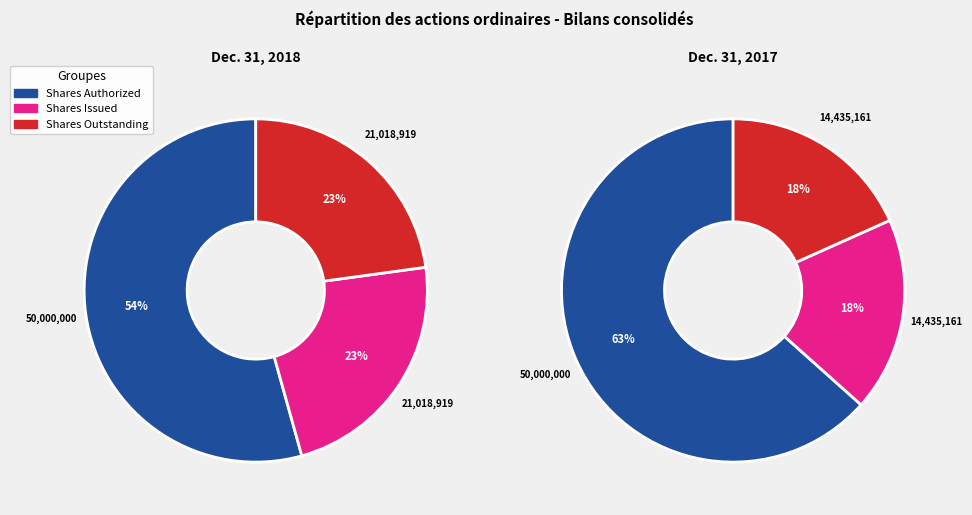

The 2 slice represents 4% of the pie. True or false?

False